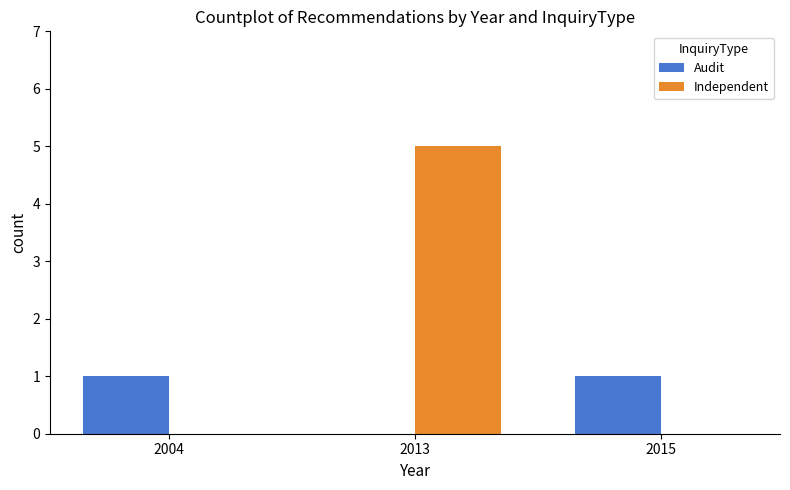

The Audit series shows 0 at 2004. True or false?

False